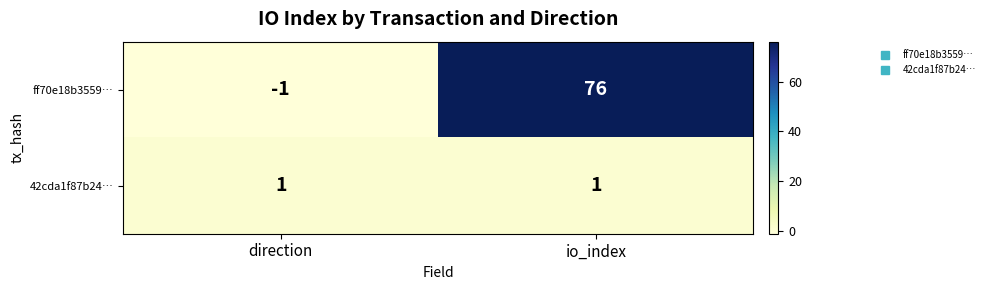

List the series in order of their peak value, highest first.

ff70e18b3559…, 42cda1f87b24…